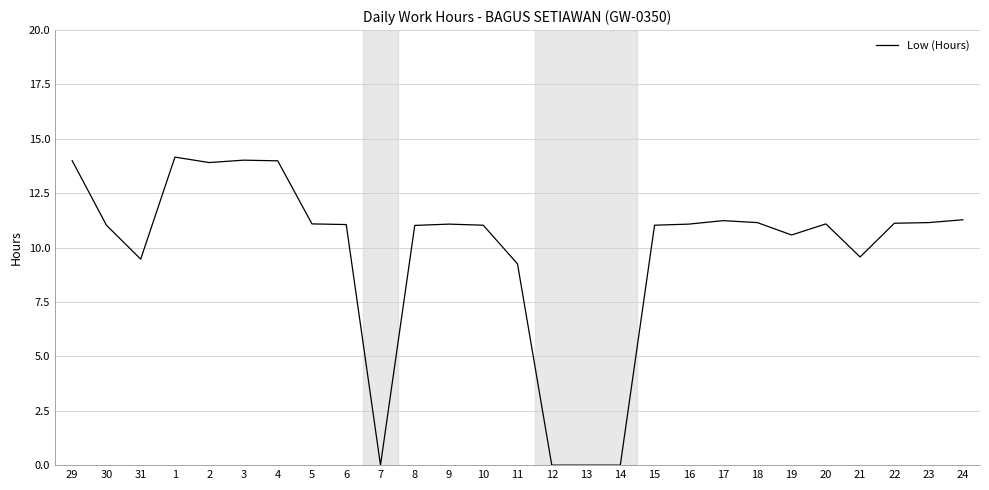

What is the approximate value at 16?

11.1